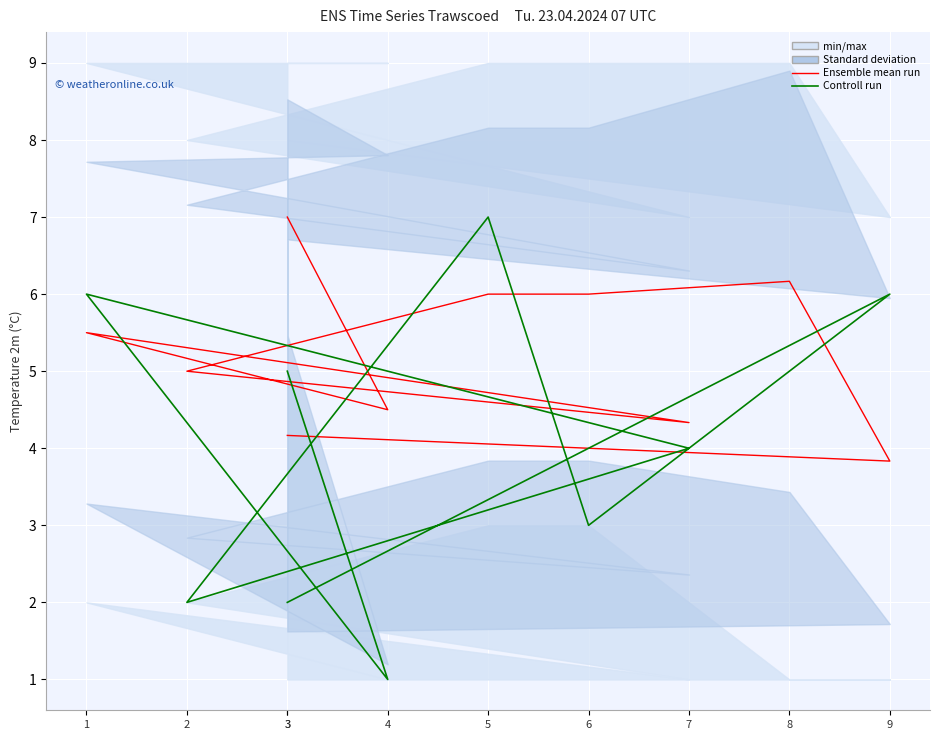

Is it true that Controll run equals 2.0 at 2?

True